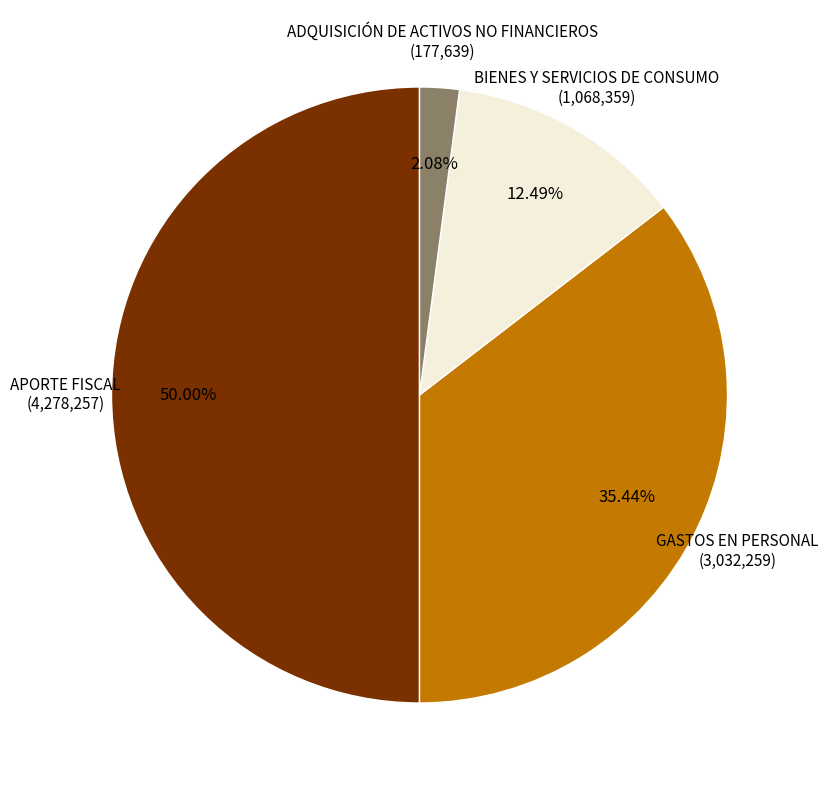

What percentage do BIENES Y SERVICIOS DE CONSUMO and GASTOS EN PERSONAL together represent?

47.9%